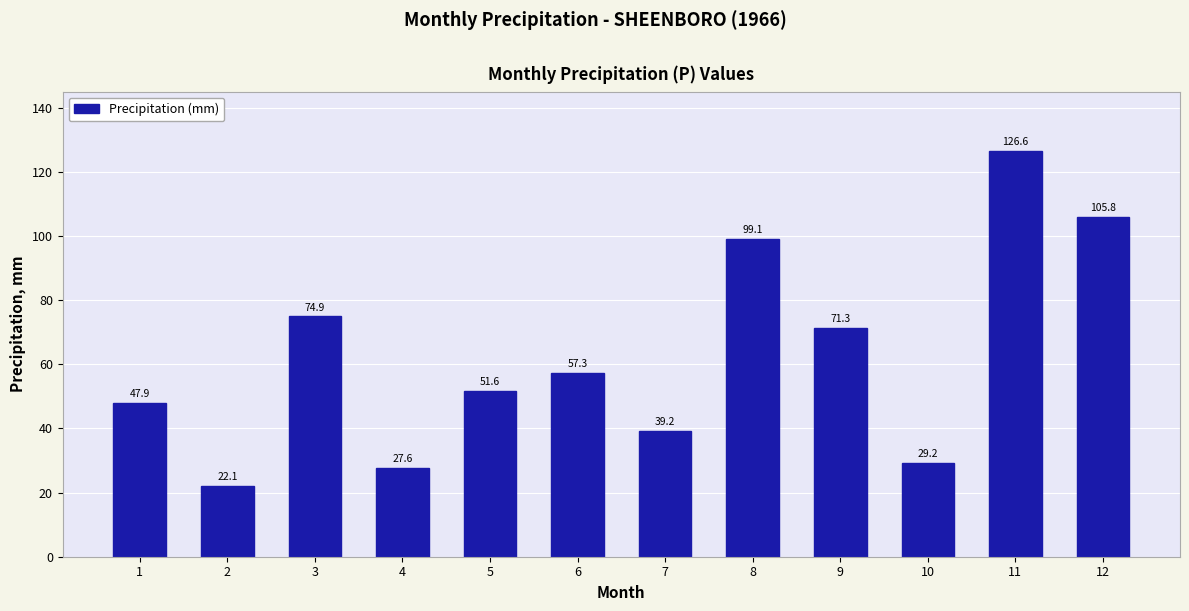

Rank the categories by value from lowest to highest.

2, 4, 10, 7, 1, 5, 6, 9, 3, 8, 12, 11